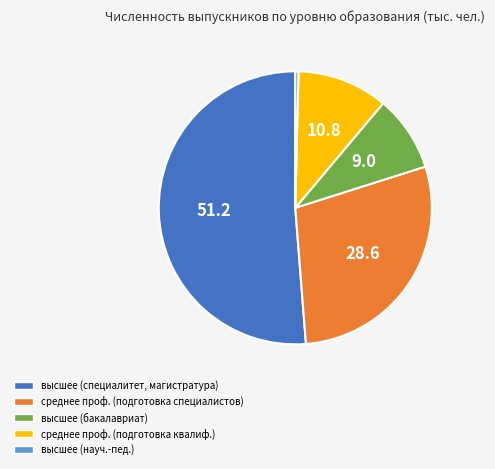

How many segments does this pie chart have?

5